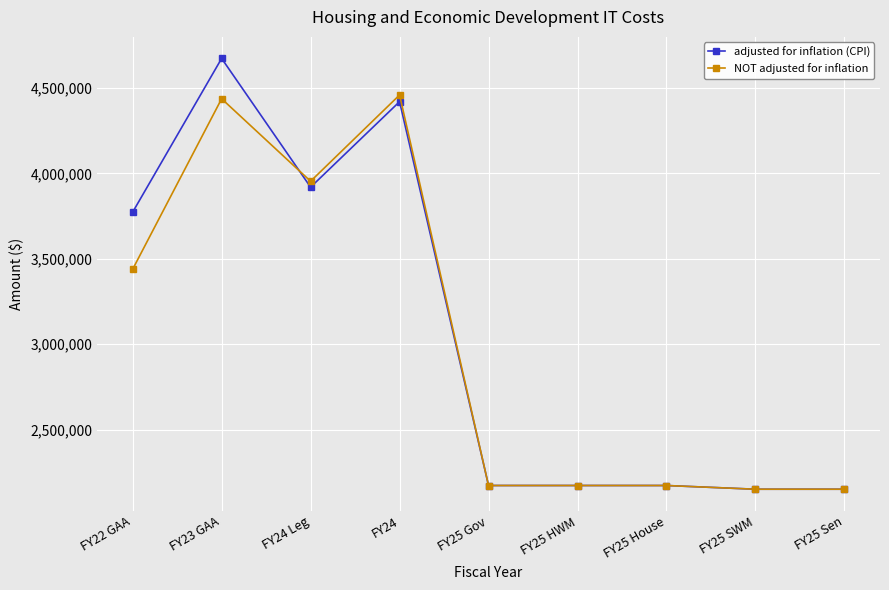

Which category has the highest value in the adjusted for inflation (CPI) series?

FY23 GAA